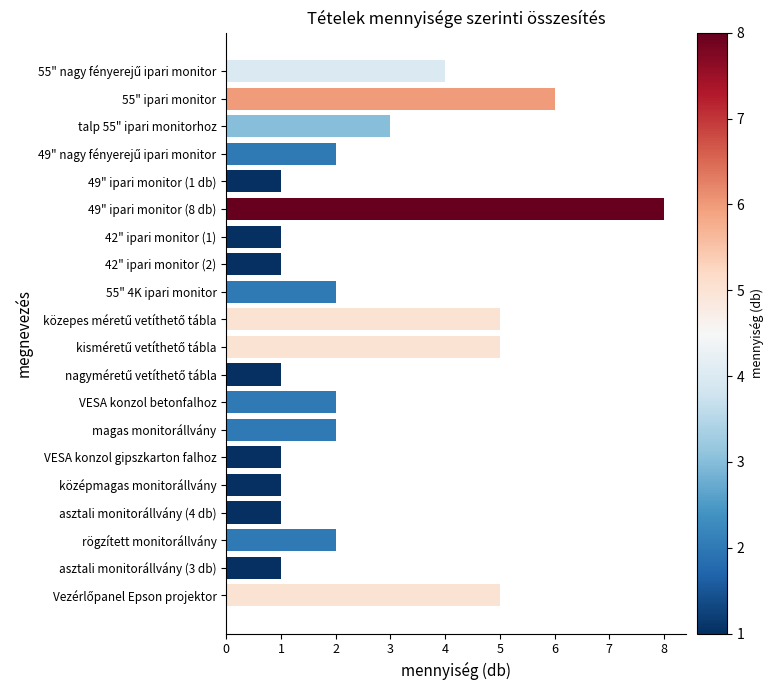

What is the ratio of the value at 55" 4K ipari monitor to the value at asztali monitorállvány (3 db)?

2.0